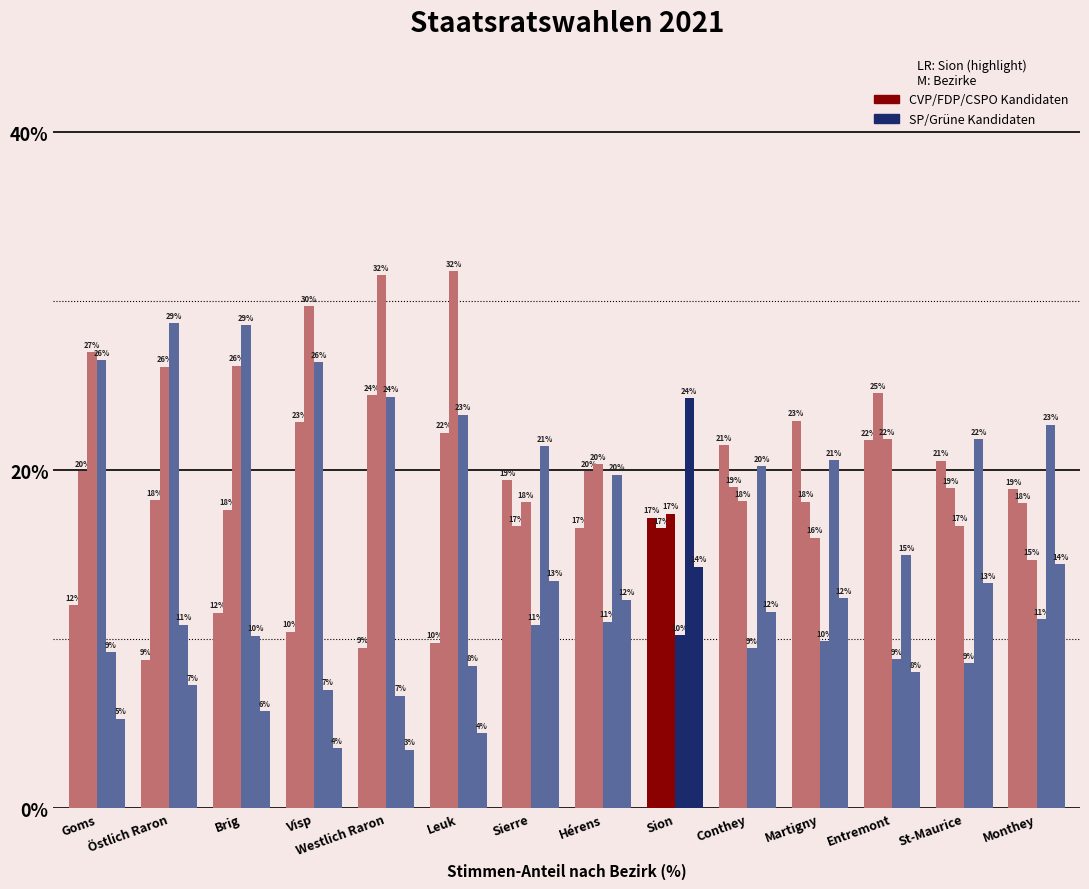

How many bars are there in each group?

6